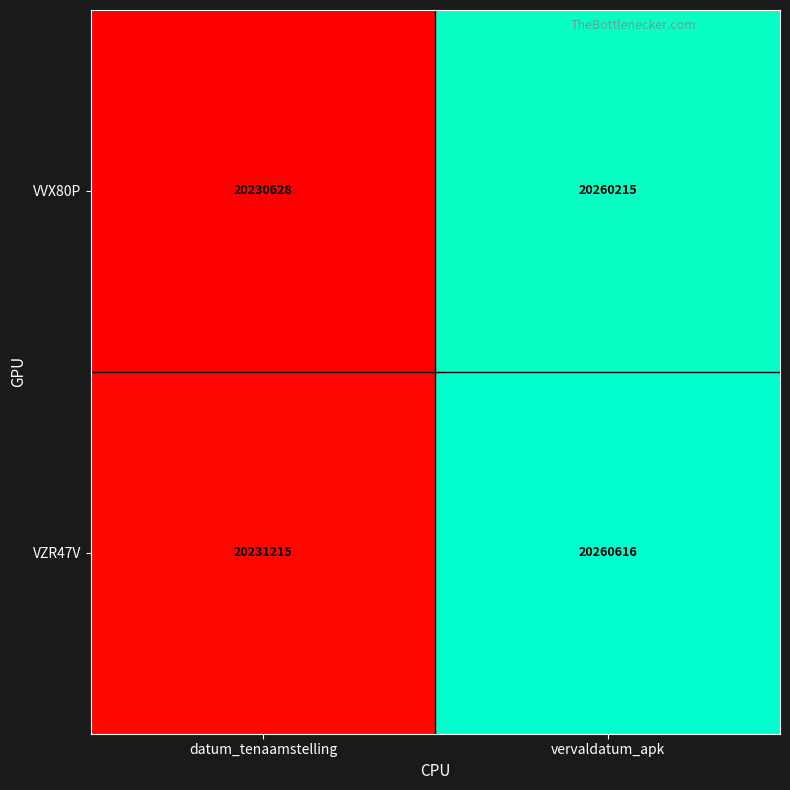

List the series in order of their overall mean, lowest first.

VVX80P, VZR47V